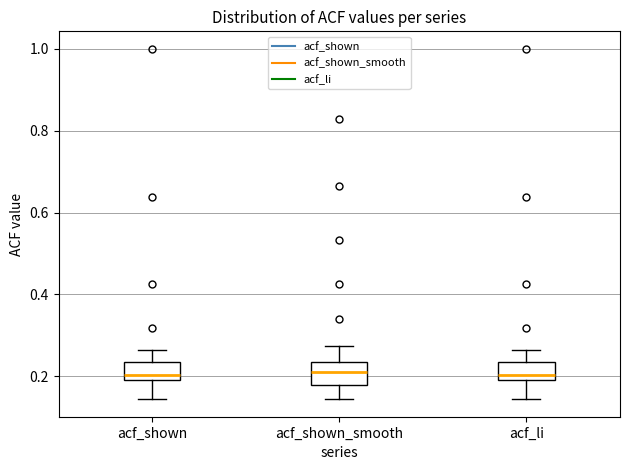

Reading left to right, transcribe this box plot: for each box, give where its median line is, the range the box spans, and where its two whiskers end, as read against the y-axis. The values are not printed on the chart, so give them approximately, as read against the axis.

acf_shown: median 0.20 (just above the box's lower edge), box 0.20 to 0.24, whiskers 0.14 to 0.26
acf_shown_smooth: median 0.22, box 0.18 to 0.24, whiskers 0.14 to 0.28
acf_li: median 0.20 (just above the box's lower edge), box 0.20 to 0.24, whiskers 0.14 to 0.26